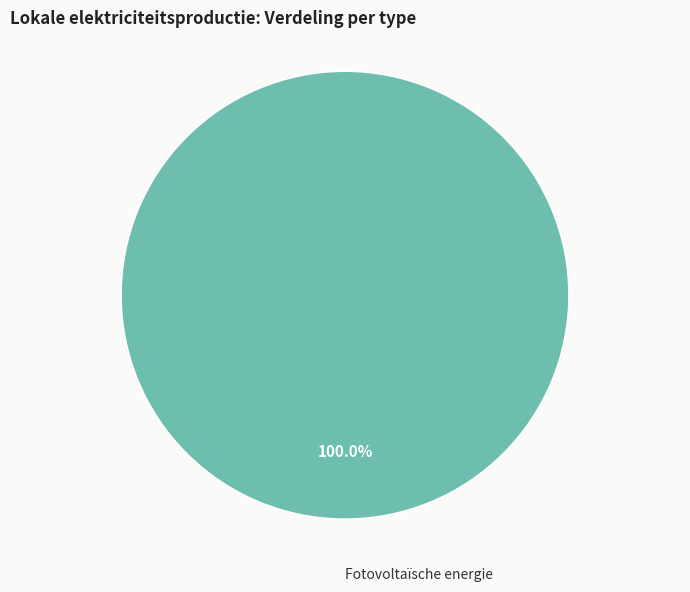

Is there a majority slice in this chart?

Yes